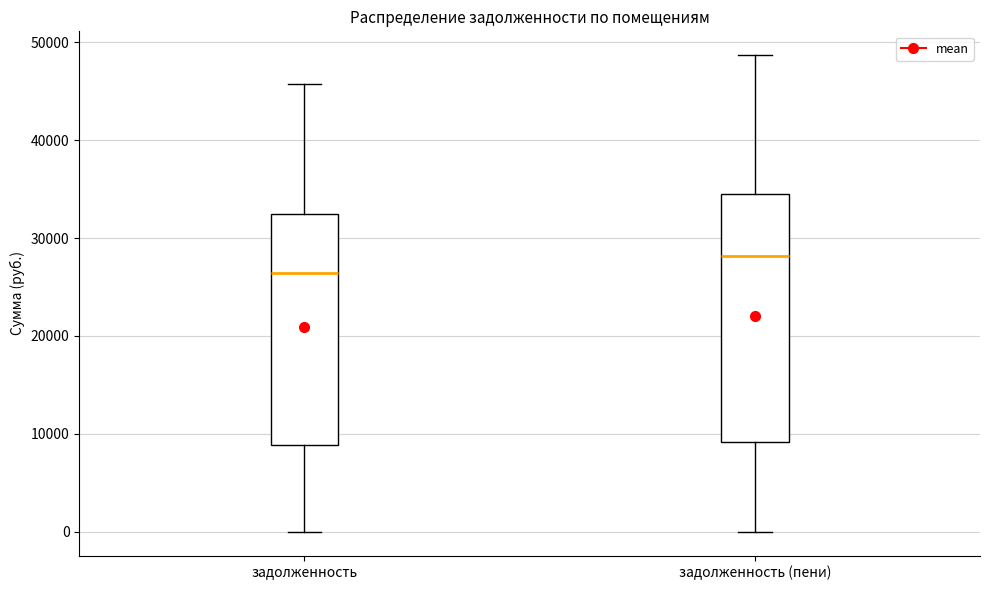

Where is the lower edge of the box for задолженность on the y-axis? The values are not printed on the chart, so give them approximately, as read against the axis.

9000